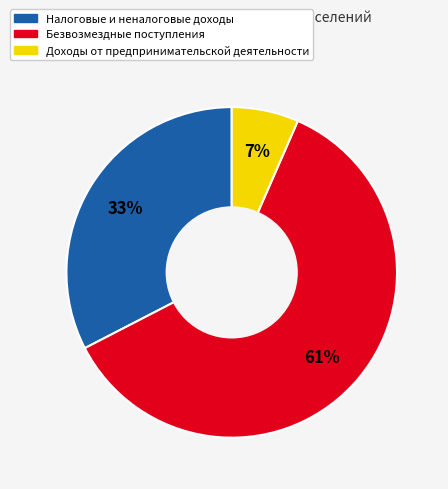

How many slices are in this pie chart?

3